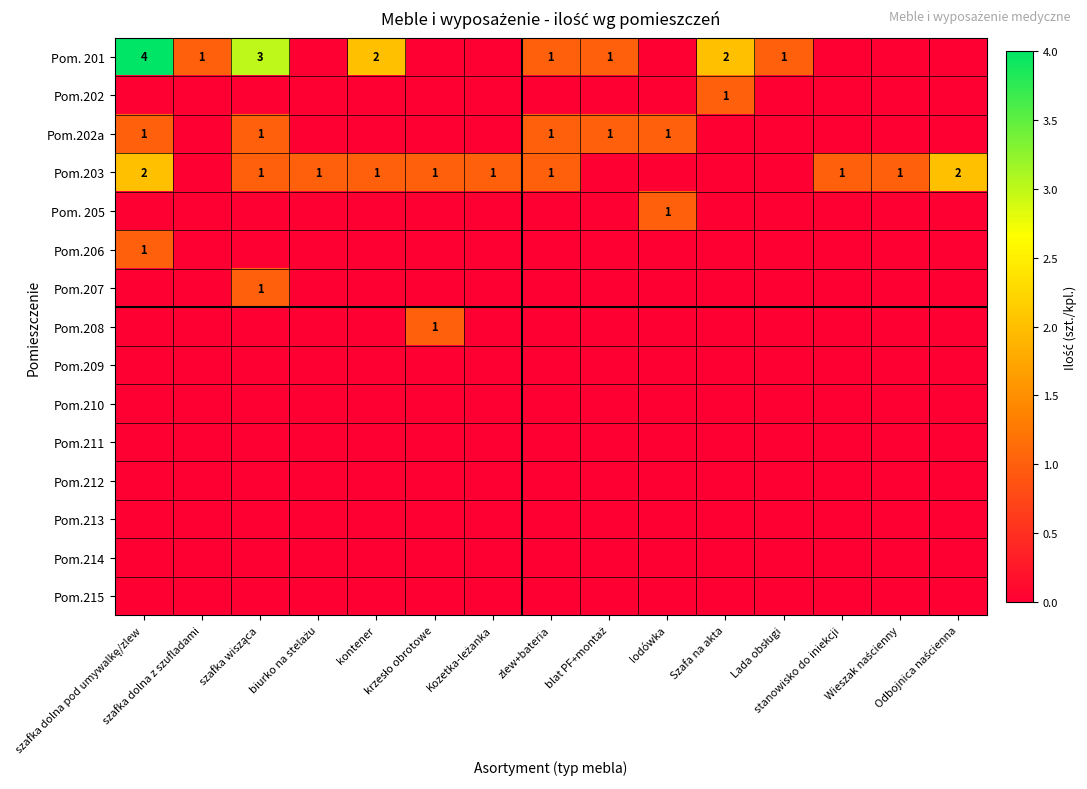

What is the spread (max minus min) of values at stanowisko do iniekcji?

1